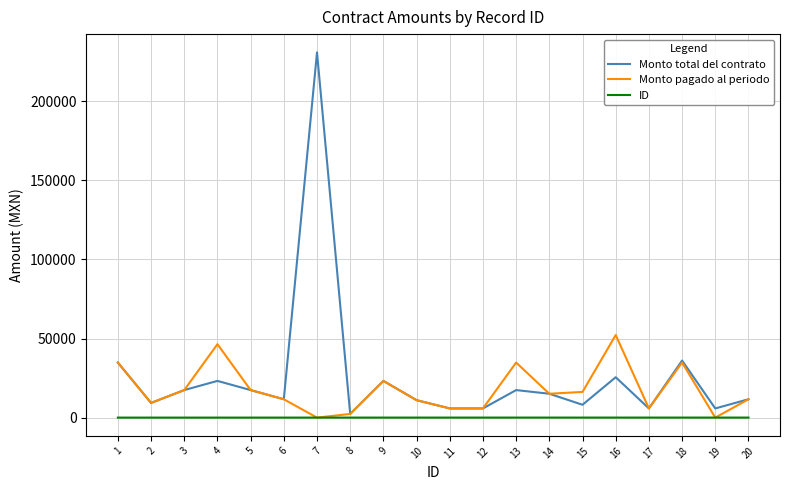

Is it true that Monto pagado al periodo equals 58159.8 at 1?

False